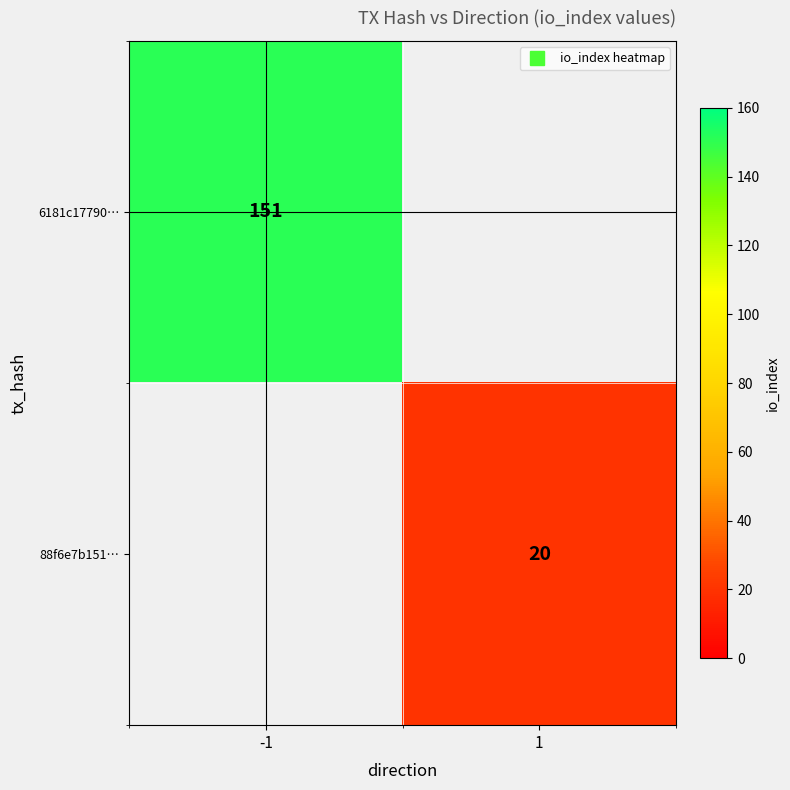

List the series in order of their overall mean, highest first.

6181c17790…, 88f6e7b151…